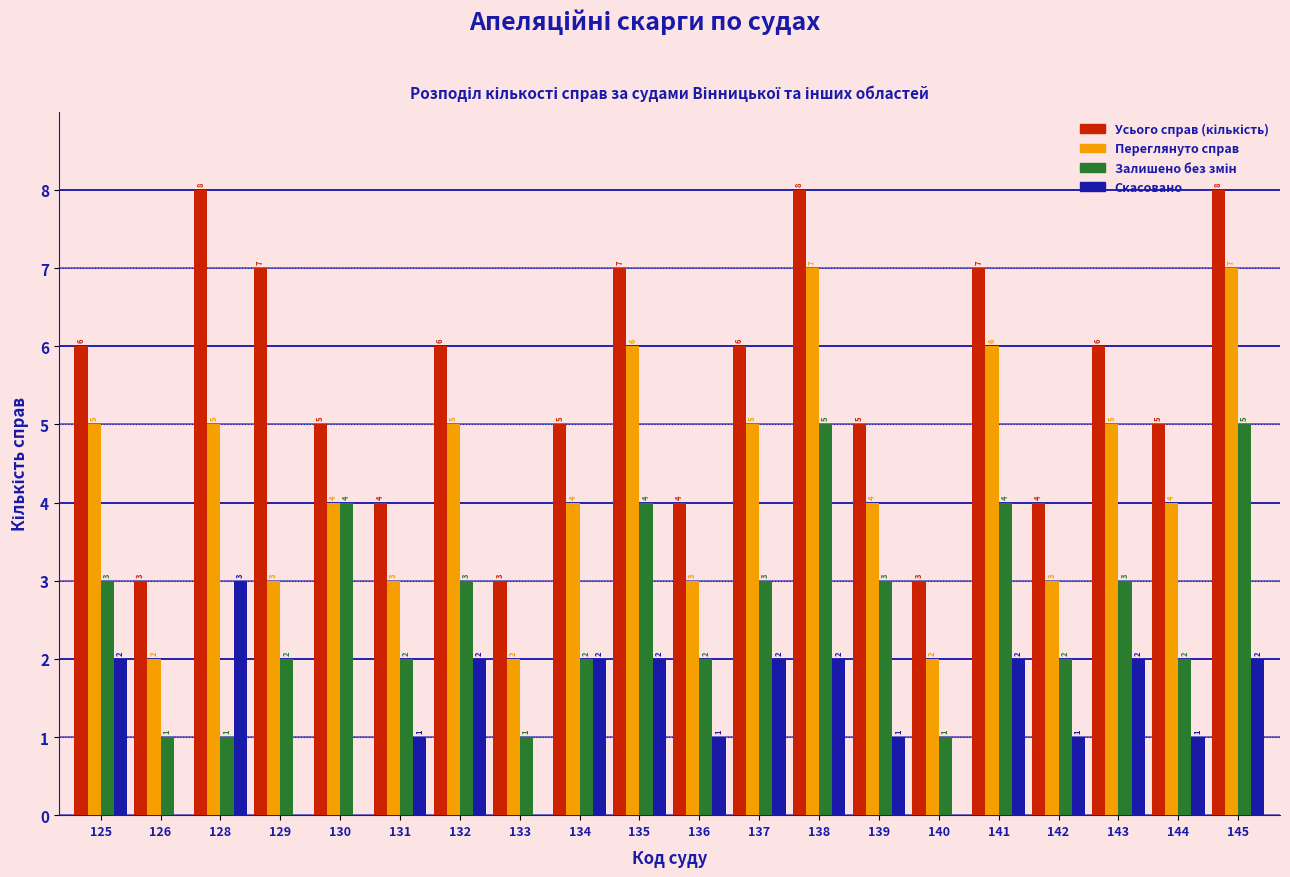

Read the Переглянуто справ value at 130.

4